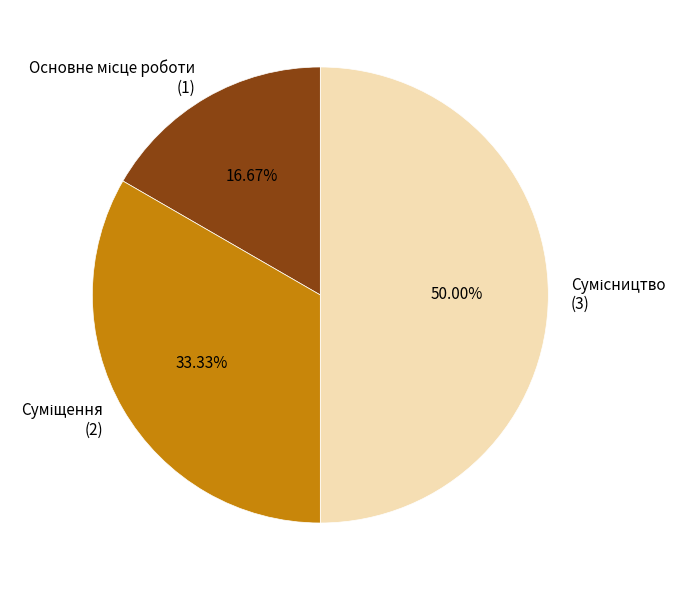

To the nearest percent, what is the difference between the largest and smallest slice percentages?

33%